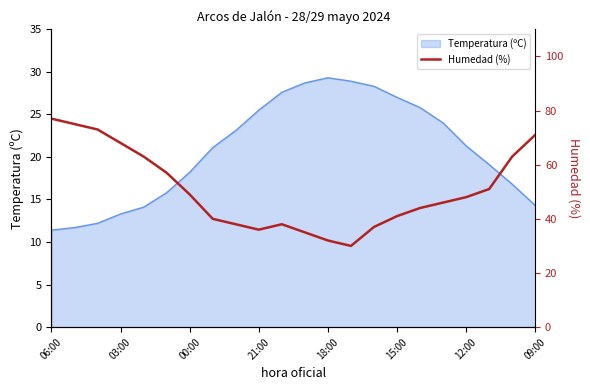

True or false: the data has more than 2 interior local peaks.

False